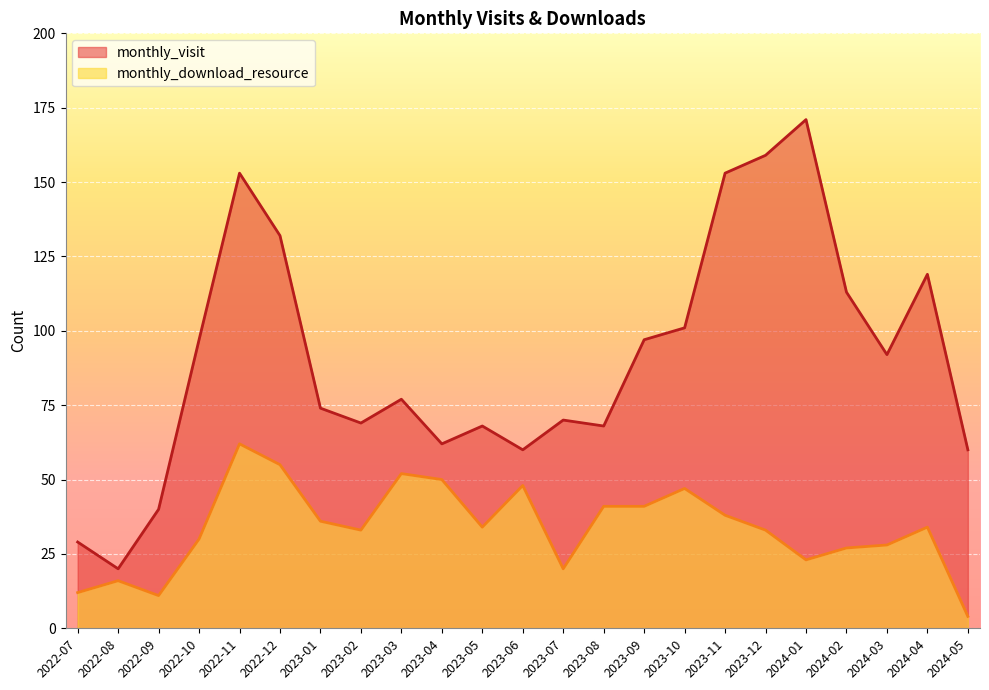

List the series in order of their peak value, highest first.

monthly_visit, monthly_download_resource